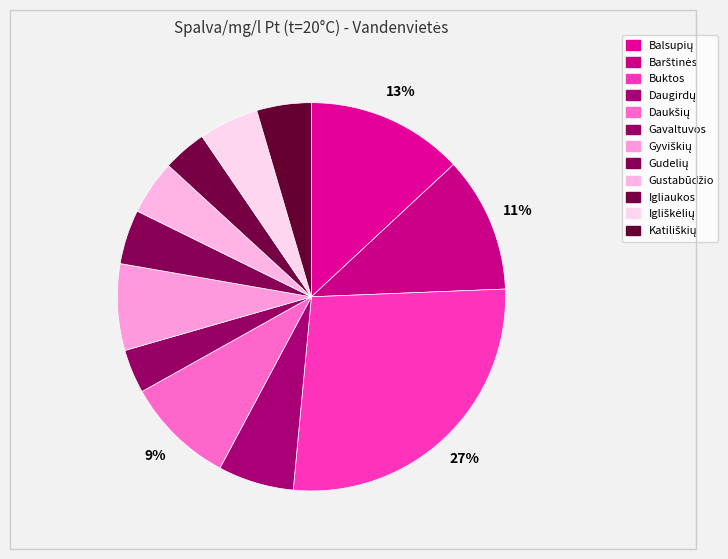

To the nearest percent, what percentage of the pie is Gavaltuvos?

4%